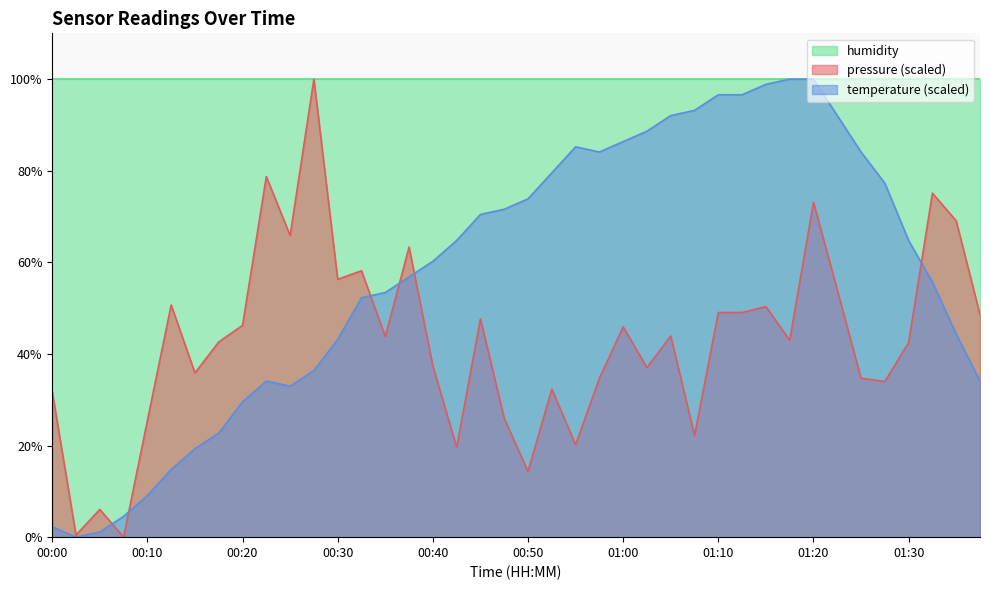

Does the chart display data point markers on the line(s)?

No